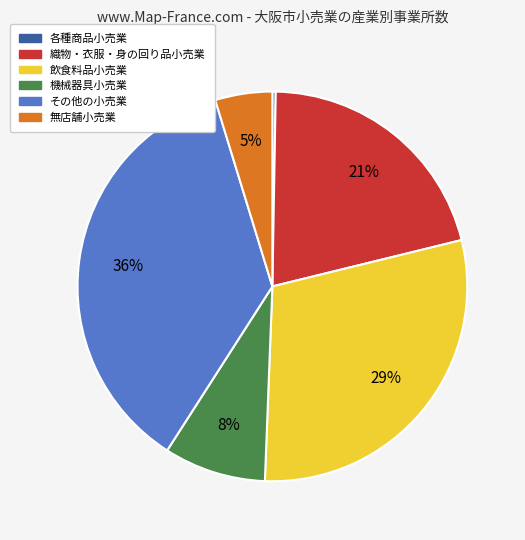

What is the largest slice in the pie chart?

その他の小売業